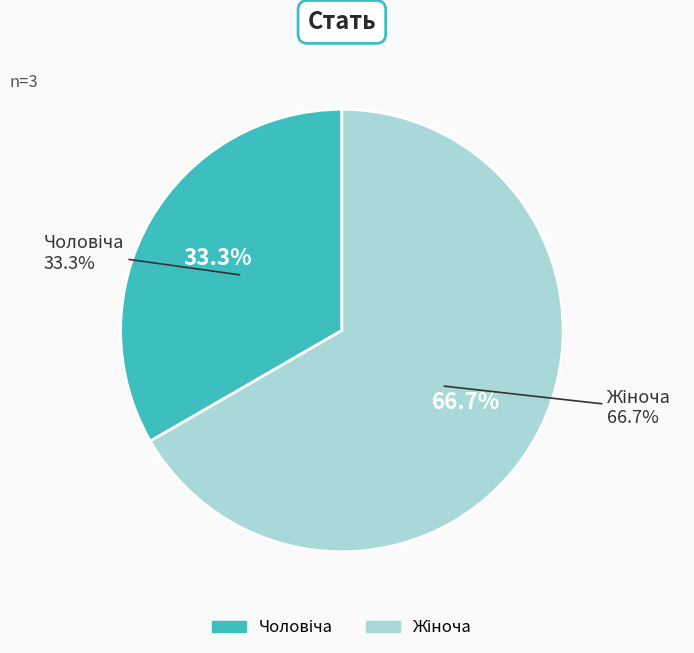

What is the largest slice in the pie chart?

Жіноча